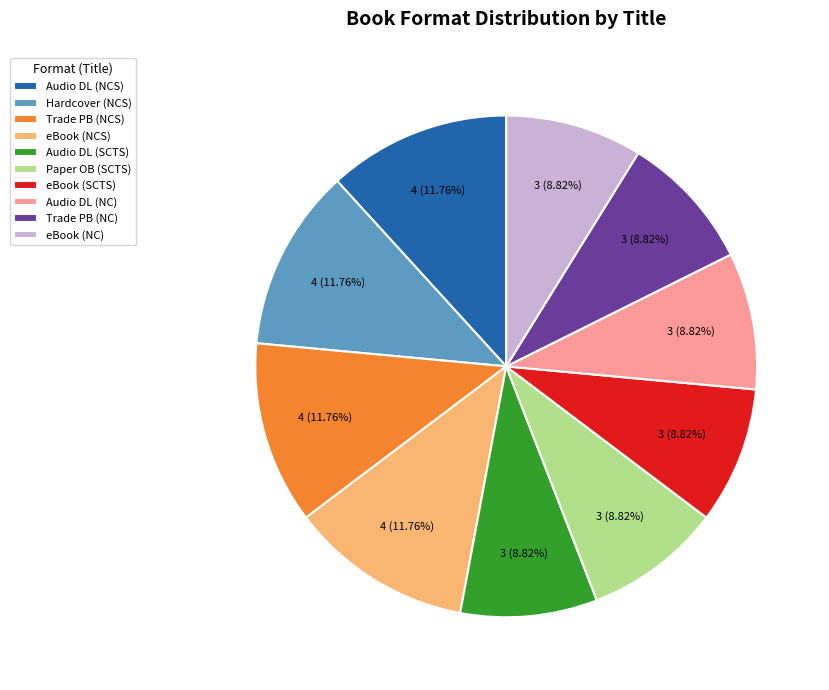

How many segments does this pie chart have?

10